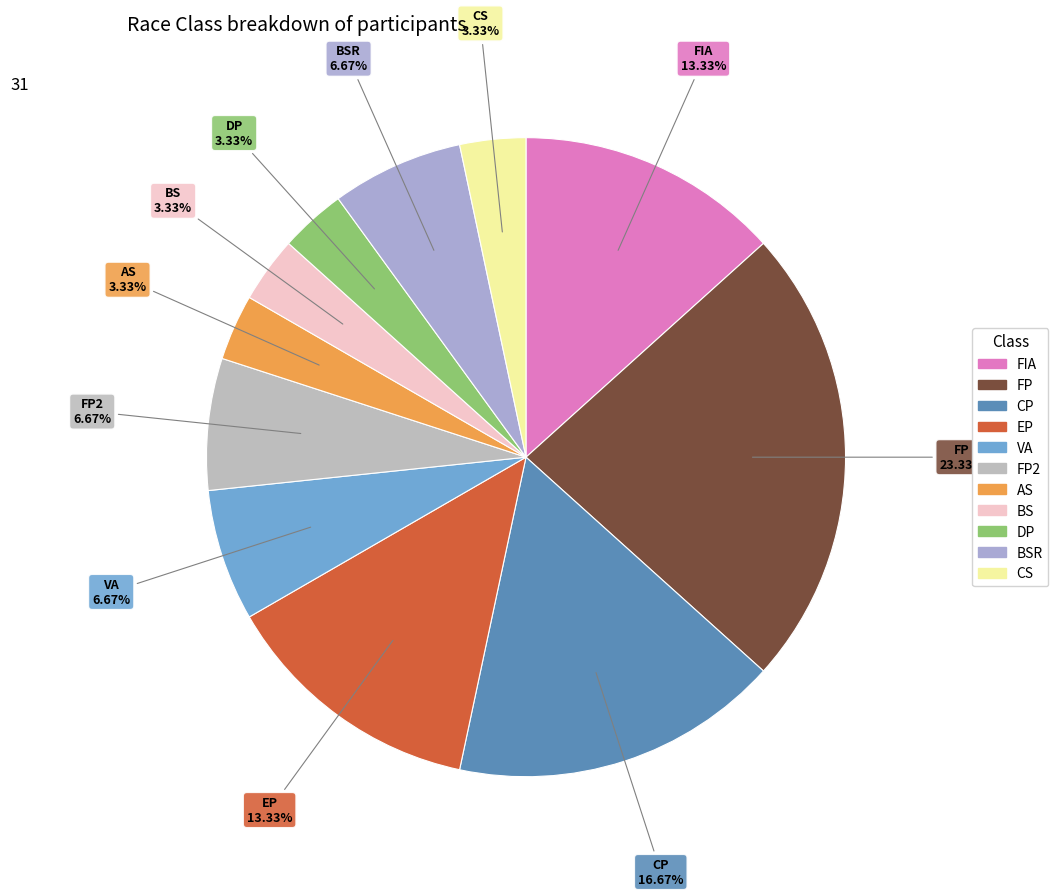

How many slices are in this pie chart?

11